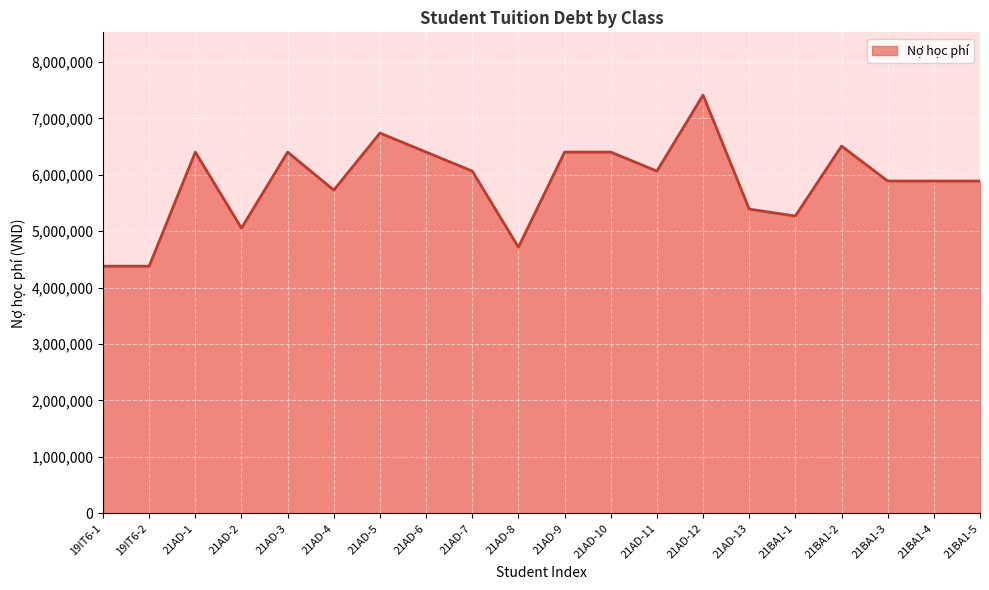

What is the ratio of the value at 21AD-6 to the value at 21BA1-4?

1.1